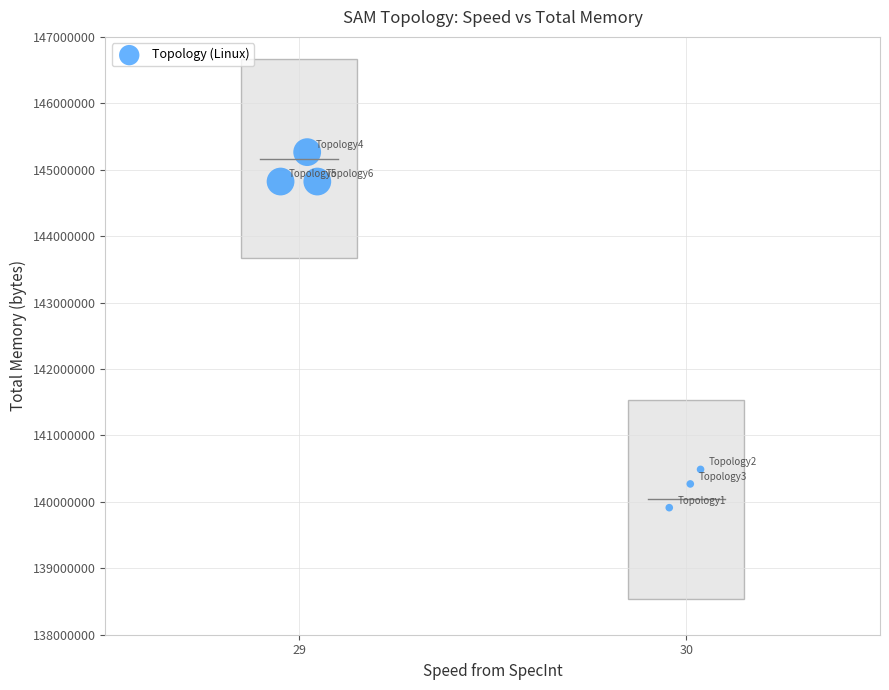

What is the range of Y values (max minus min)?

5352310.4